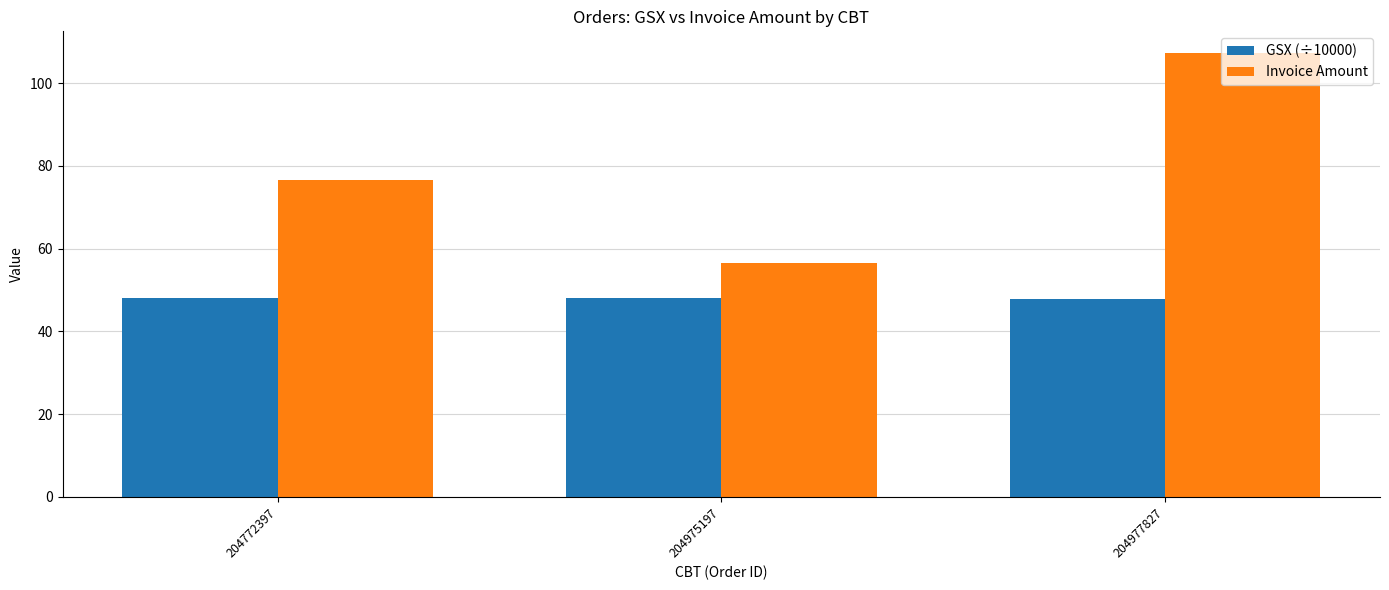

Which series has the largest total across all categories?

Invoice Amount